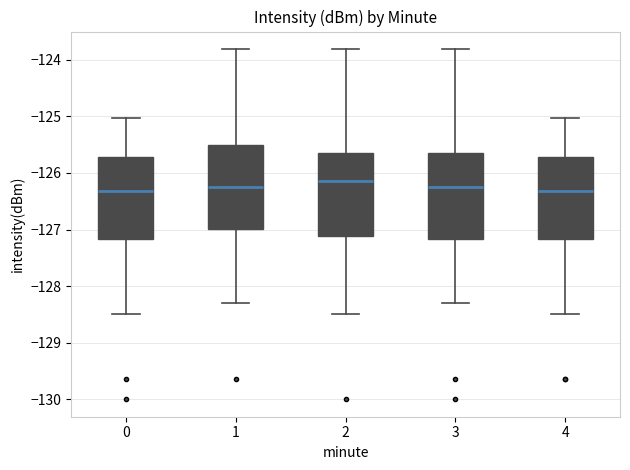

Reading left to right, transcribe this box plot: for each box, give where its median line is, the range the box spans, and where its two whiskers end, as read against the y-axis. The values are not printed on the chart, so give them approximately, as read against the axis.

0: median -126.3, box -127.2 to -125.7, whiskers -128.5 to -125.0
1: median -126.3, box -127.0 to -125.5, whiskers -128.3 to -123.8
2: median -126.1, box -127.1 to -125.6, whiskers -128.5 to -123.8
3: median -126.3, box -127.2 to -125.6, whiskers -128.3 to -123.8
4: median -126.3, box -127.2 to -125.7, whiskers -128.5 to -125.0